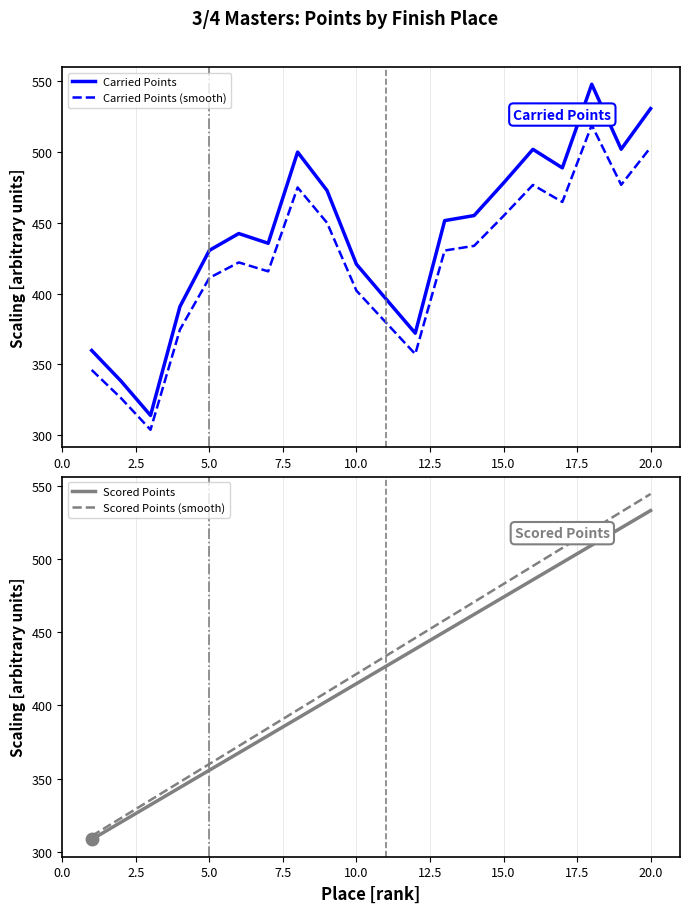

True or false: Carried Points (smooth) and Carried Points intersect in this chart.

False